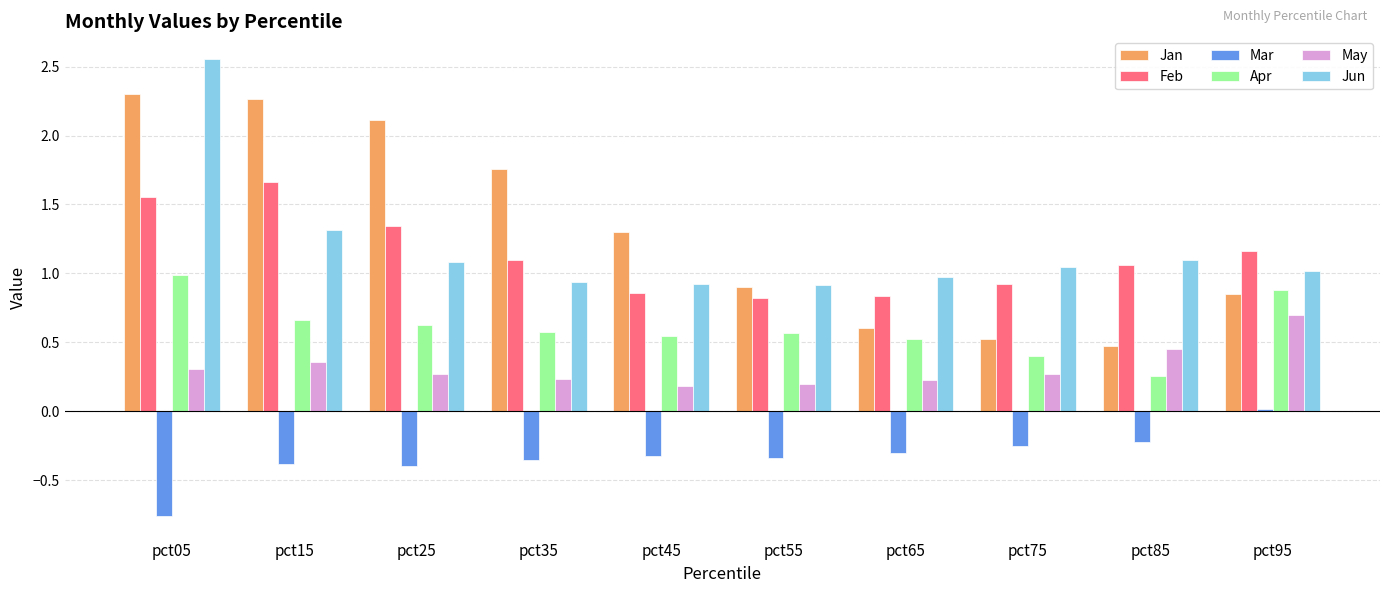

At which category is the sum across all series the highest?

pct05